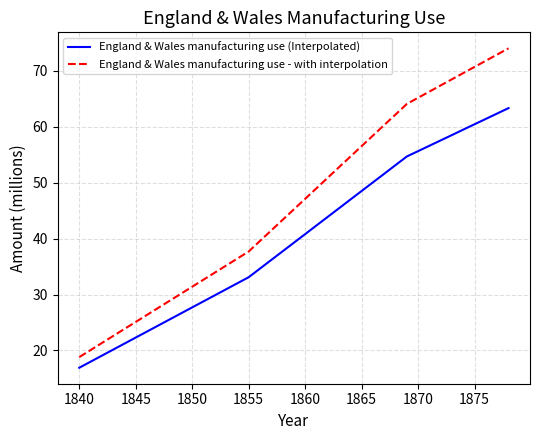

Which series has the largest total across all categories?

England & Wales manufacturing use - with interpolation